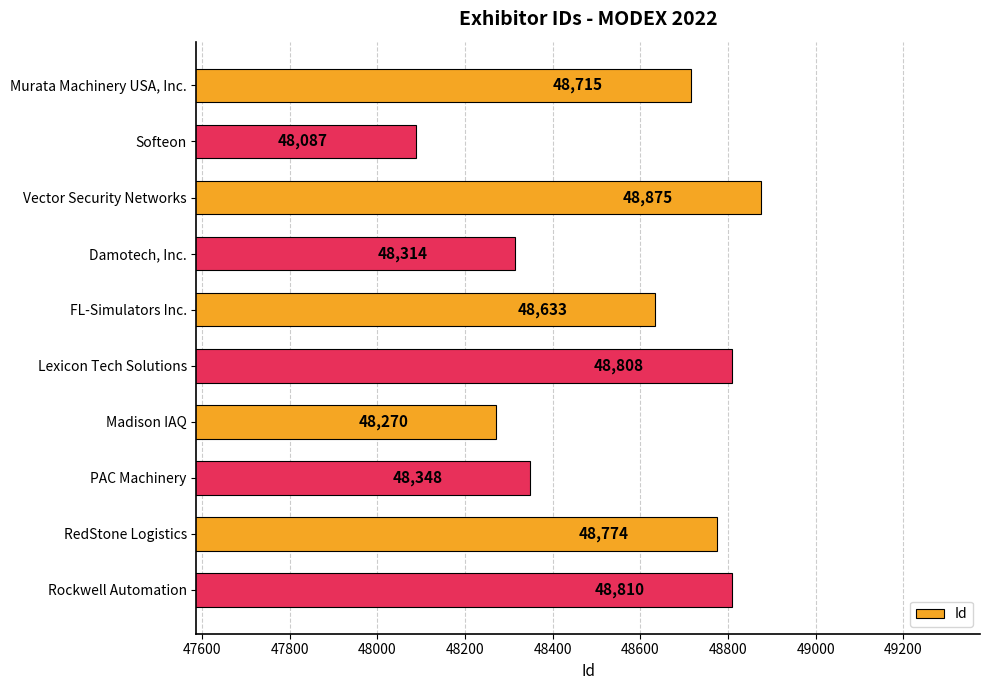

Reading bottom to top, transcribe all the data shown in this chart.

48810	48774	48348	48270	48808	48633	48314	48875	48087	48715